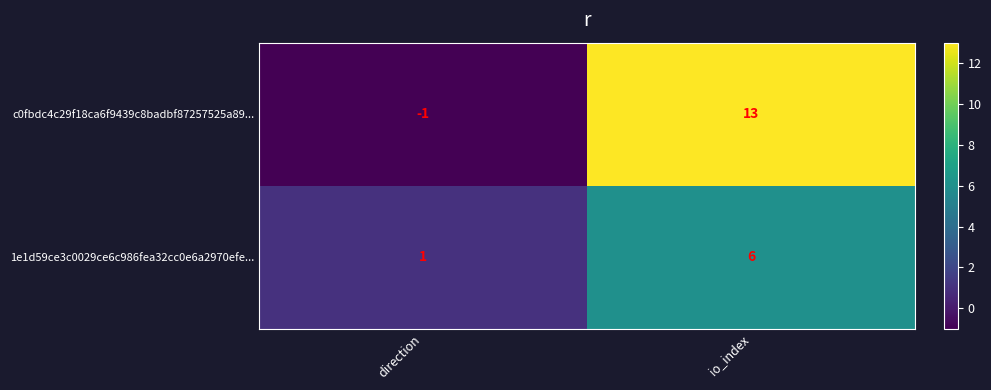

At which category is the sum across all series the highest?

io_index